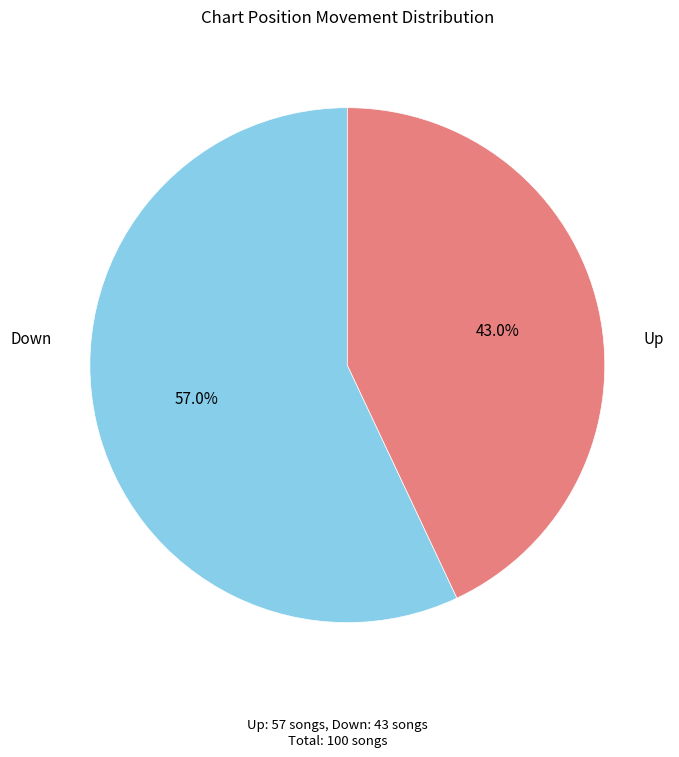

Is there a majority slice in this chart?

Yes